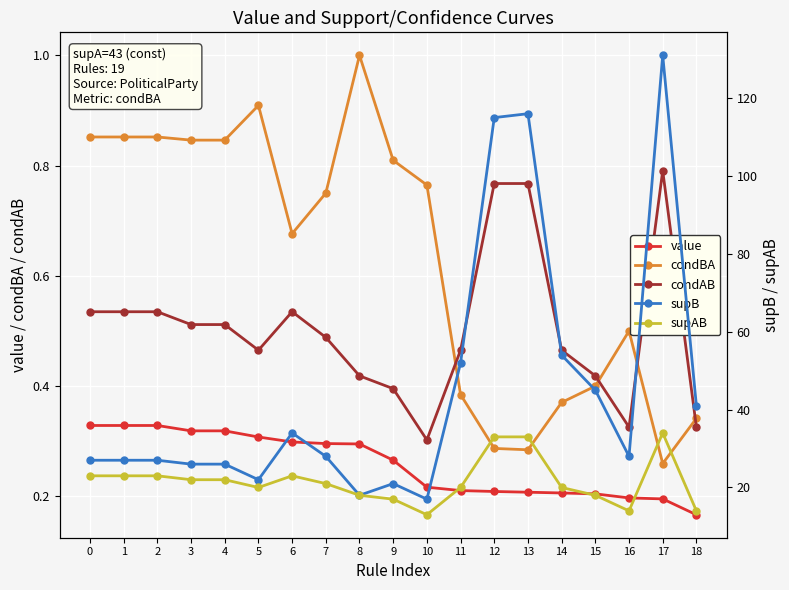

What is the difference between the second highest and second lowest values in the supB series?

98.0